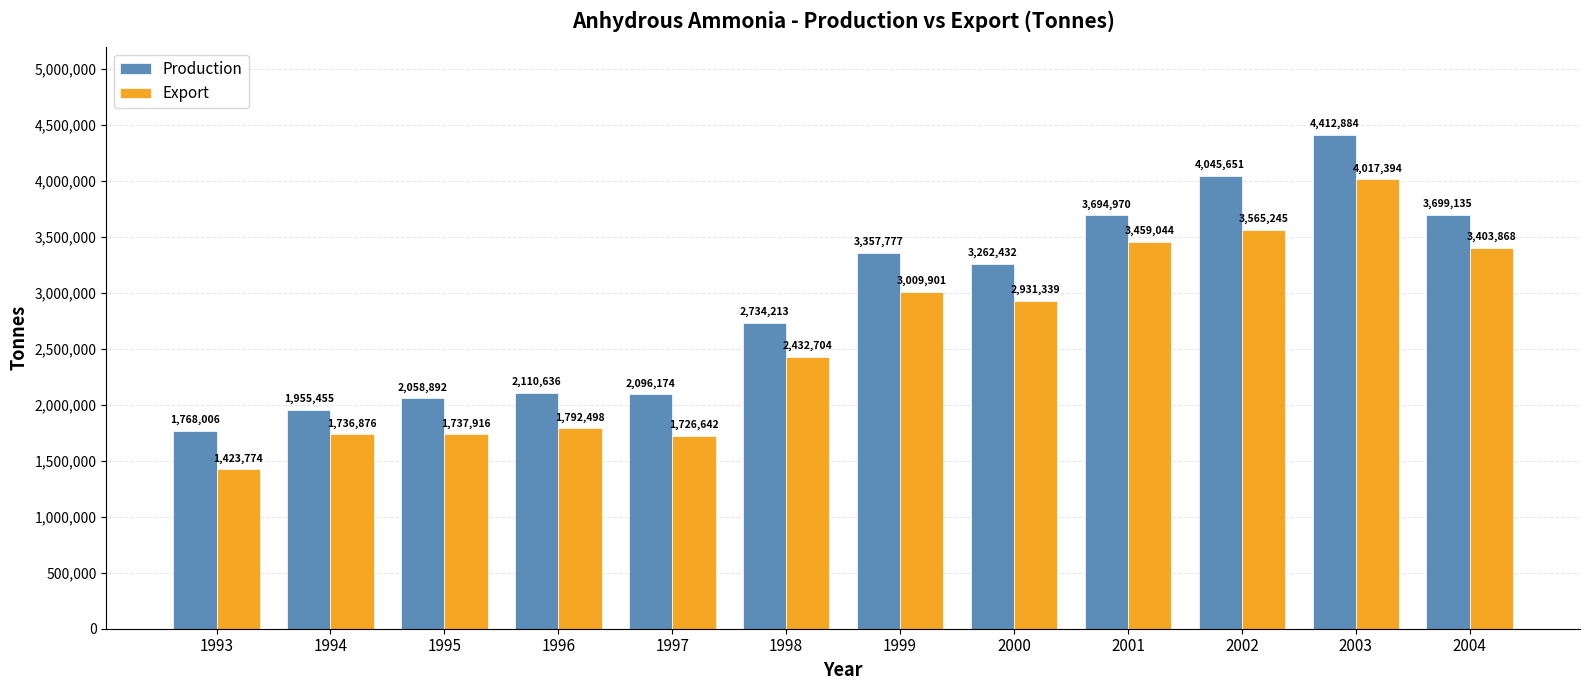

What is the value of the Production bar at the 11th from the left?

4412884